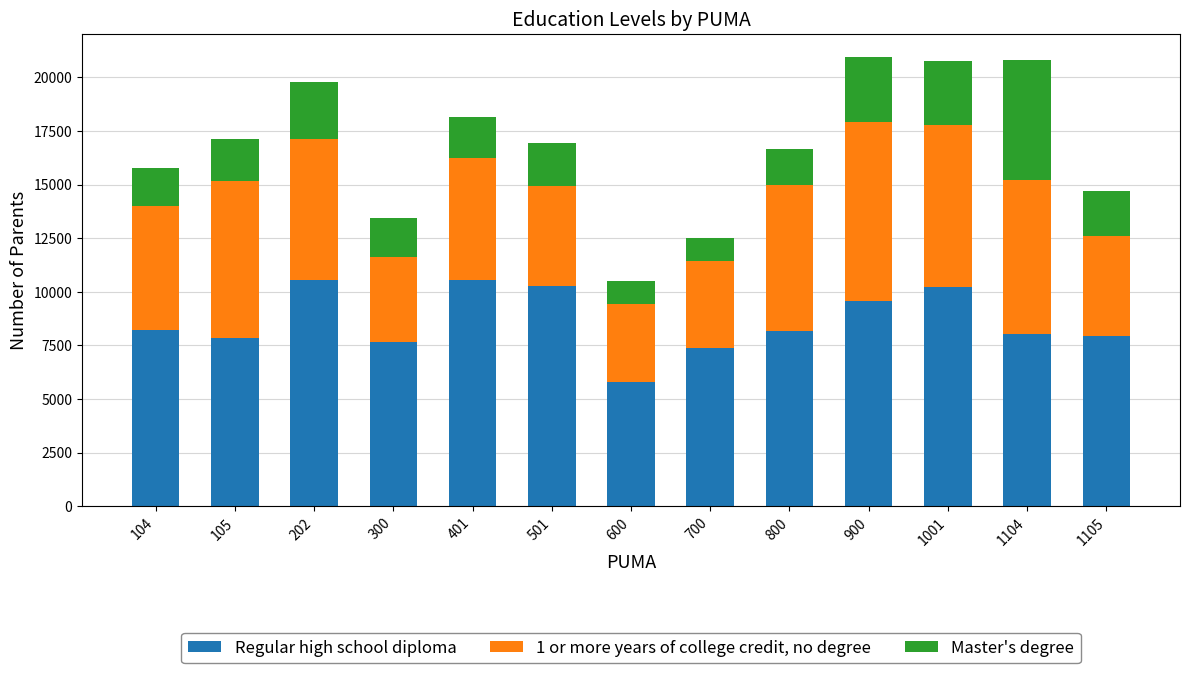

What are all the series names shown in the legend?

Regular high school diploma, 1 or more years of college credit, no degree, Master's degree